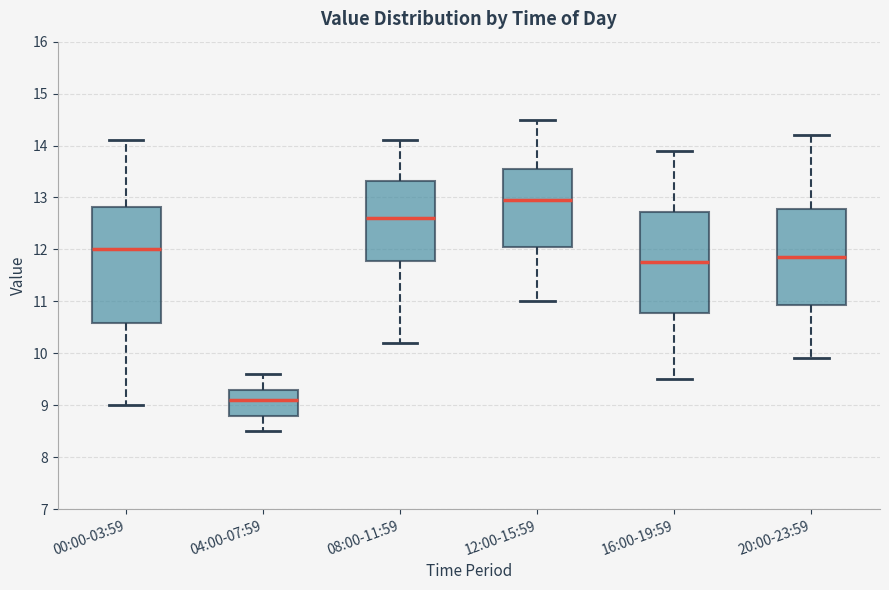

Where is the lower edge of the box for 00:00-03:59 on the y-axis? The values are not printed on the chart, so give them approximately, as read against the axis.

10.6